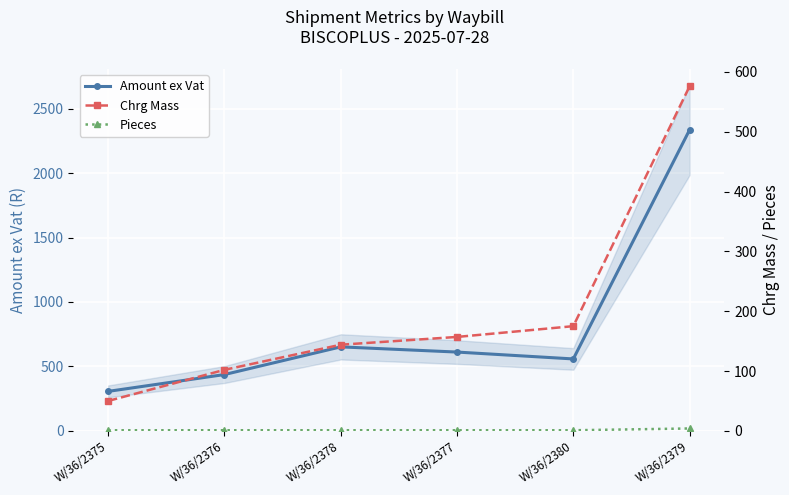

At W/36/2379, list the series in order from largest to smallest.

Amount ex Vat, Chrg Mass, Pieces